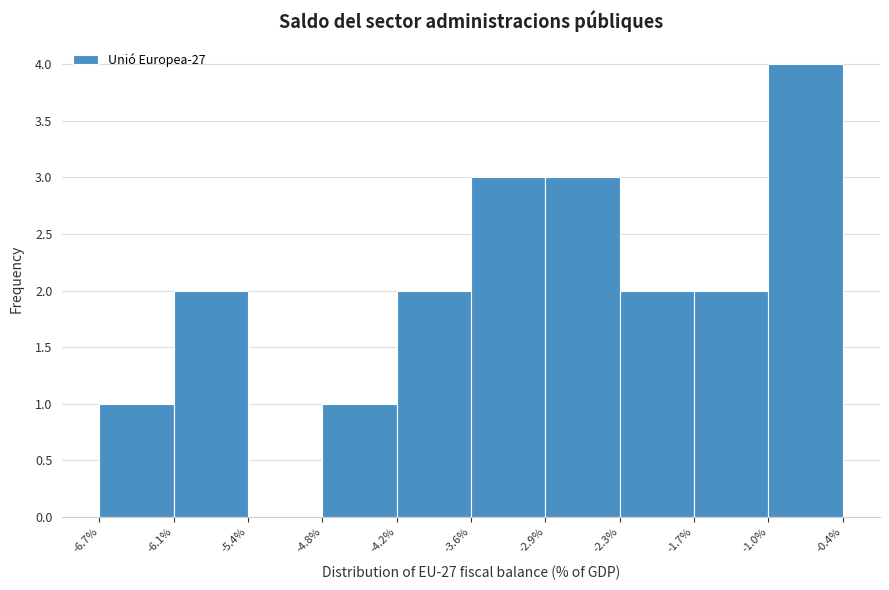

Which range on the x-axis has the tallest bar?

-1.0% to -0.4%